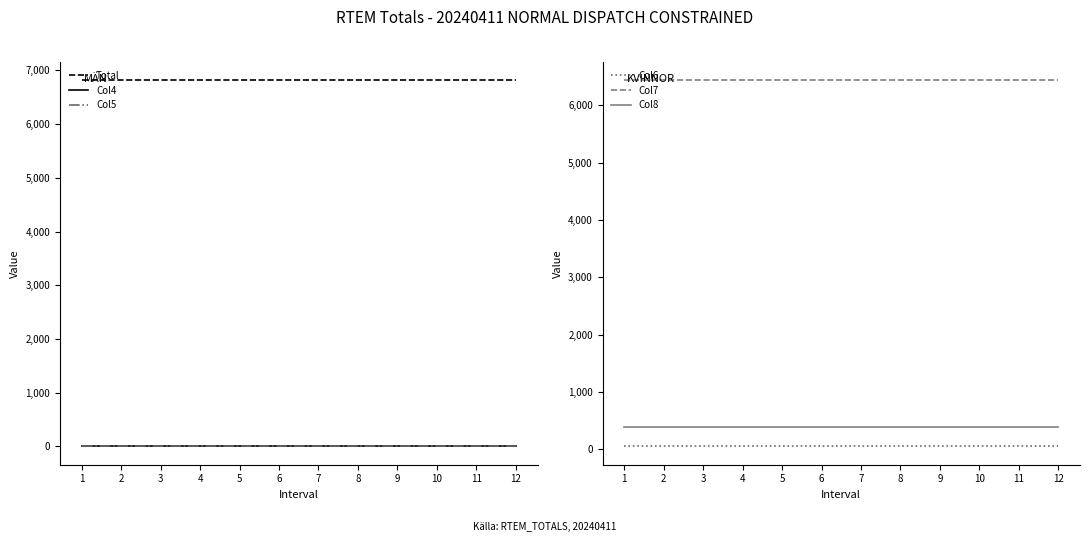

Which series has the largest total across all categories?

Total